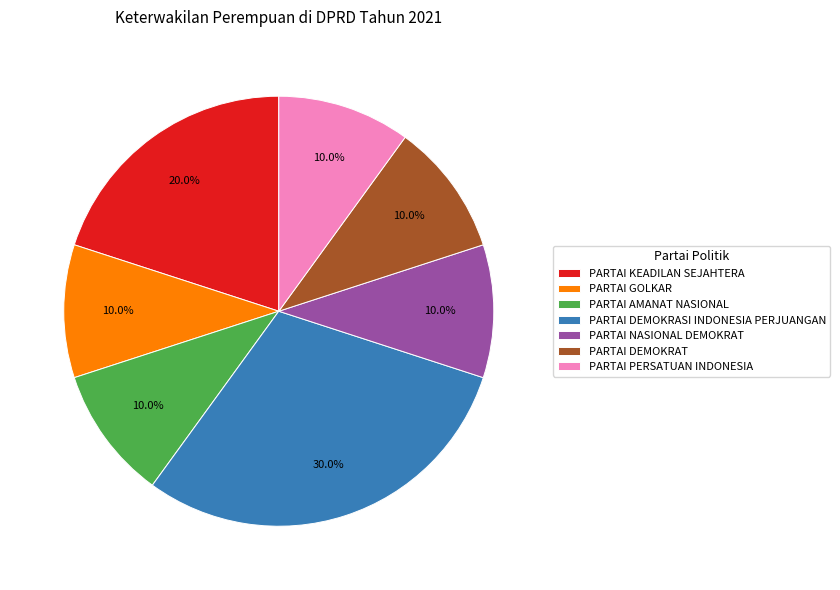

How many segments does this pie chart have?

7